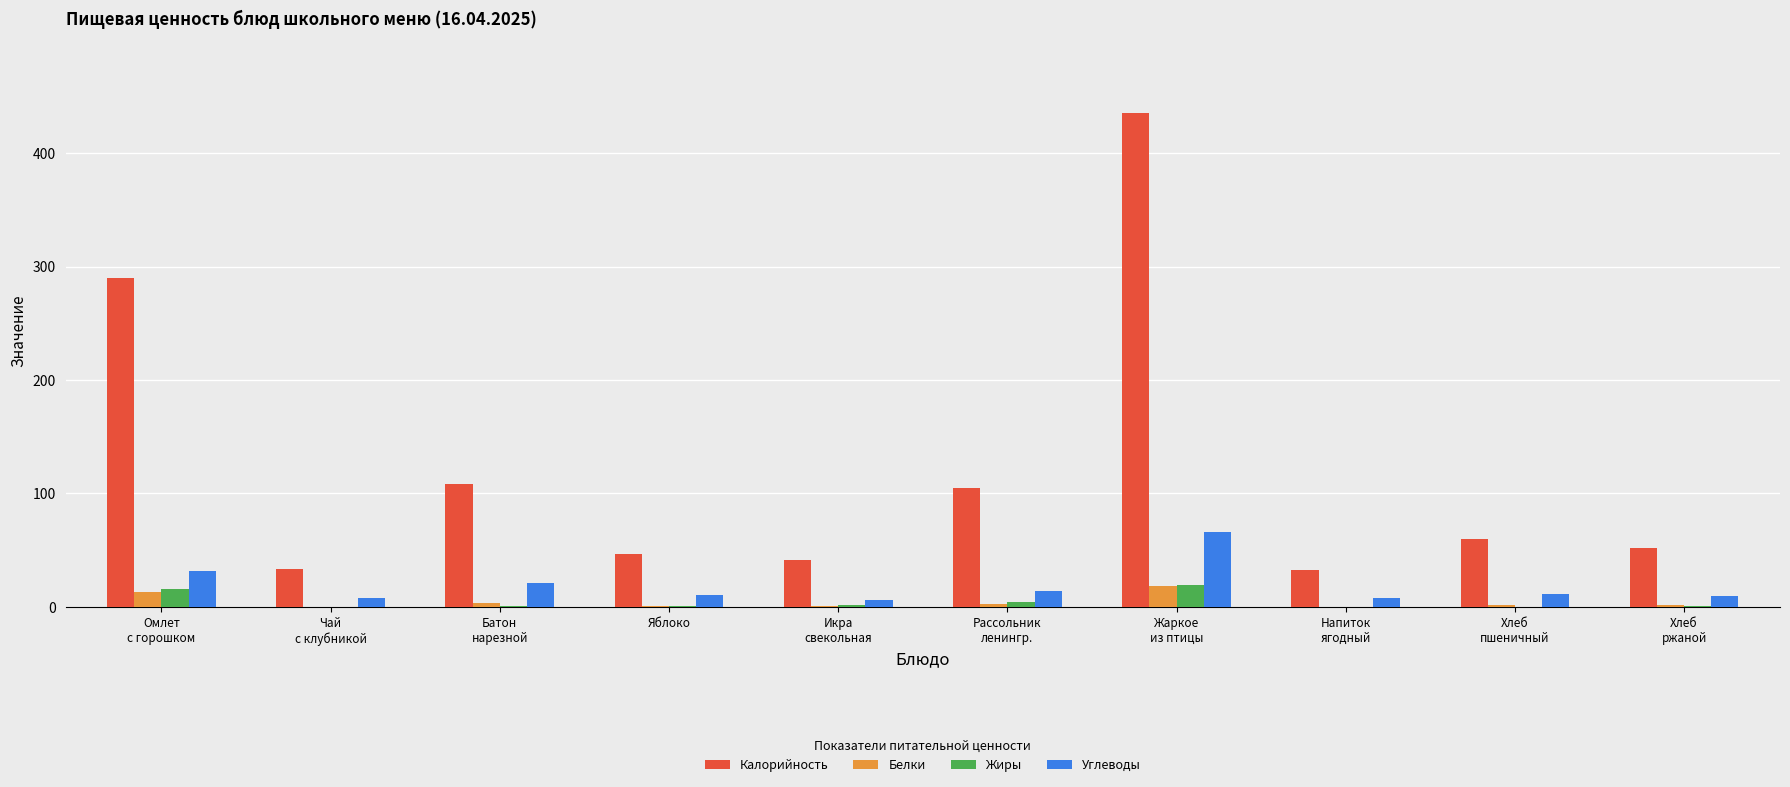

What is the sum of all Калорийность values?

1203.9